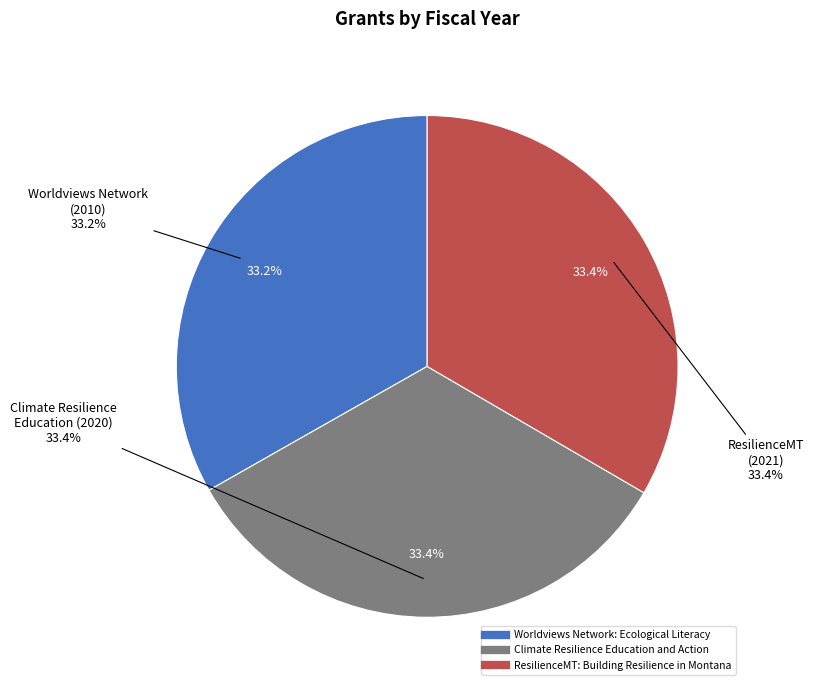

True or false: Climate Resilience Education and Action accounts for 33% of the total.

True